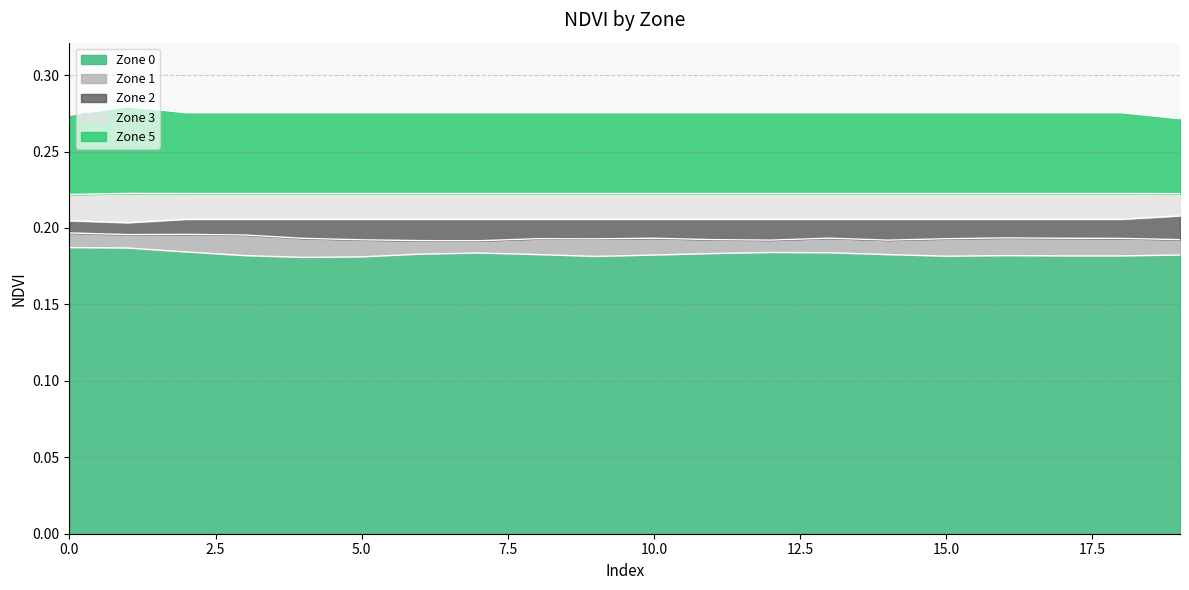

At how many categories does at least one series exceed 0?

20